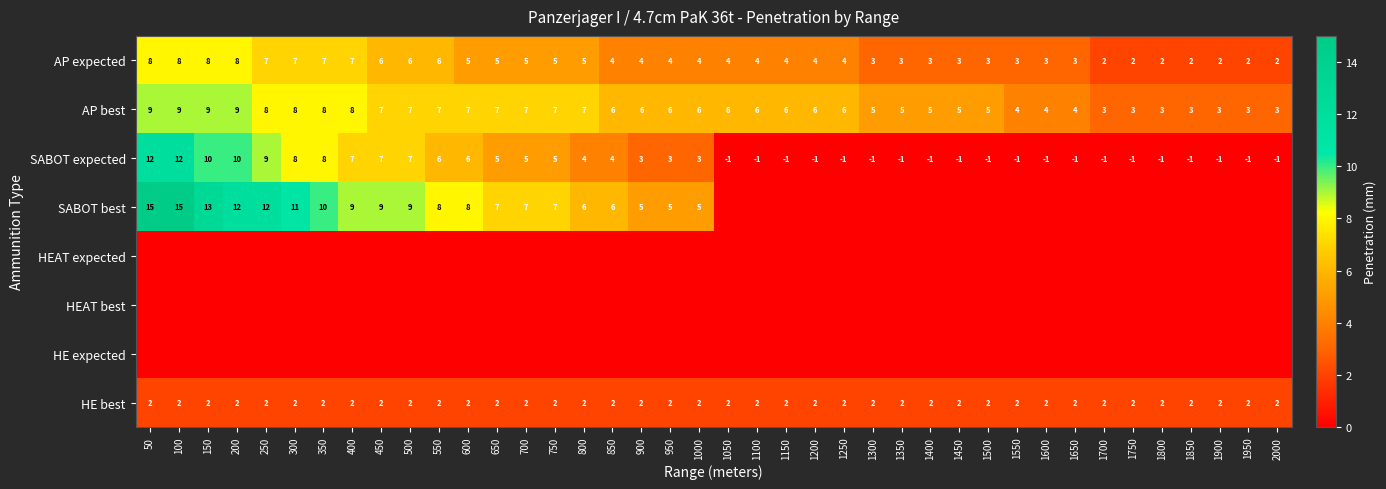

What is the approximate value of AP expected at 250?

7